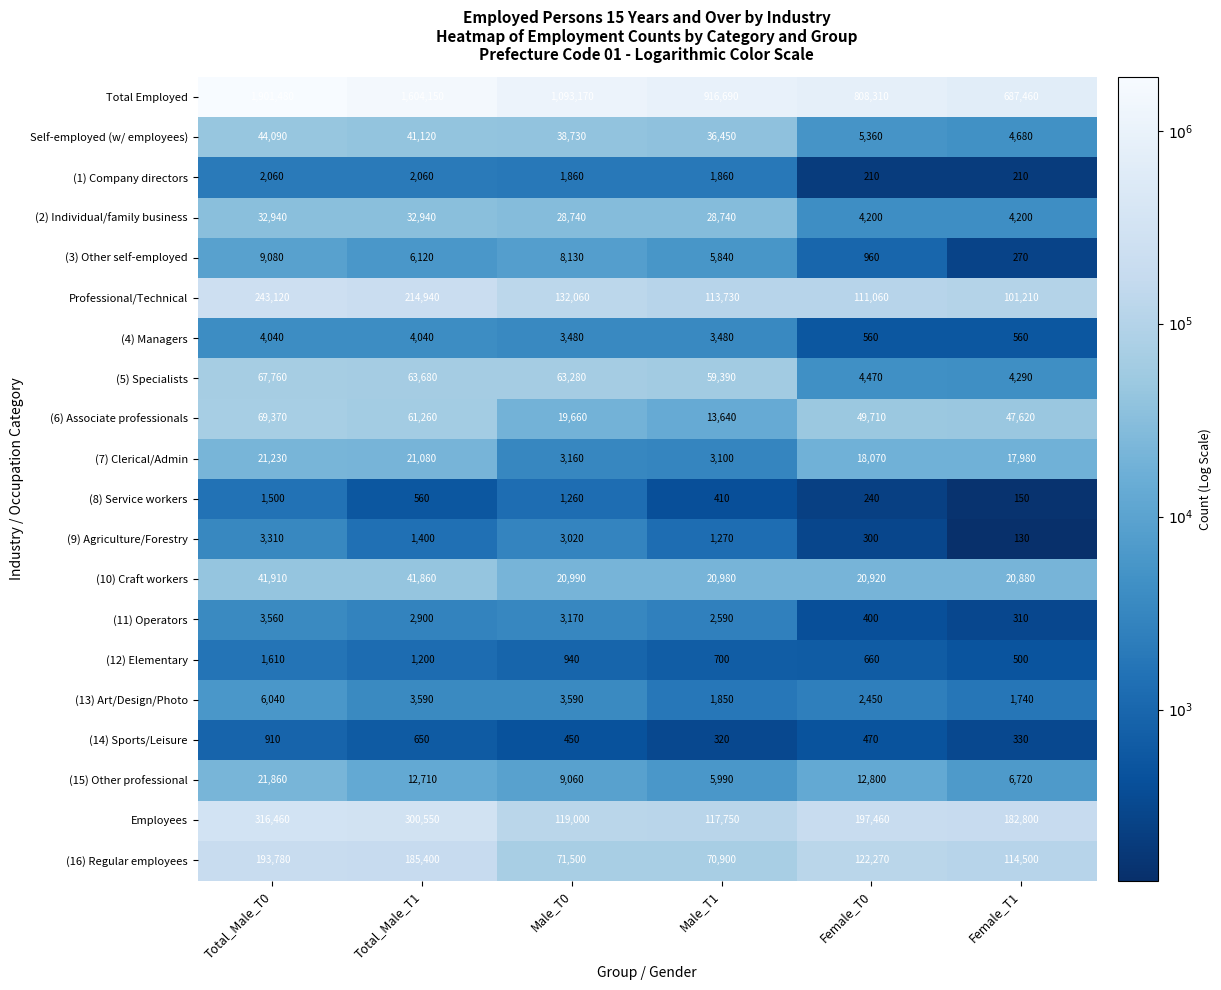

At Female_T1, list the series in order from smallest to largest.

(9) Agriculture/Forestry, (8) Service workers, (1) Company directors, (3) Other self-employed, (11) Operators, (14) Sports/Leisure, (12) Elementary, (4) Managers, (13) Art/Design/Photo, (2) Individual/family business, (5) Specialists, Self-employed (w/ employees), (15) Other professional, (7) Clerical/Admin, (10) Craft workers, (6) Associate professionals, Professional/Technical, (16) Regular employees, Employees, Total Employed